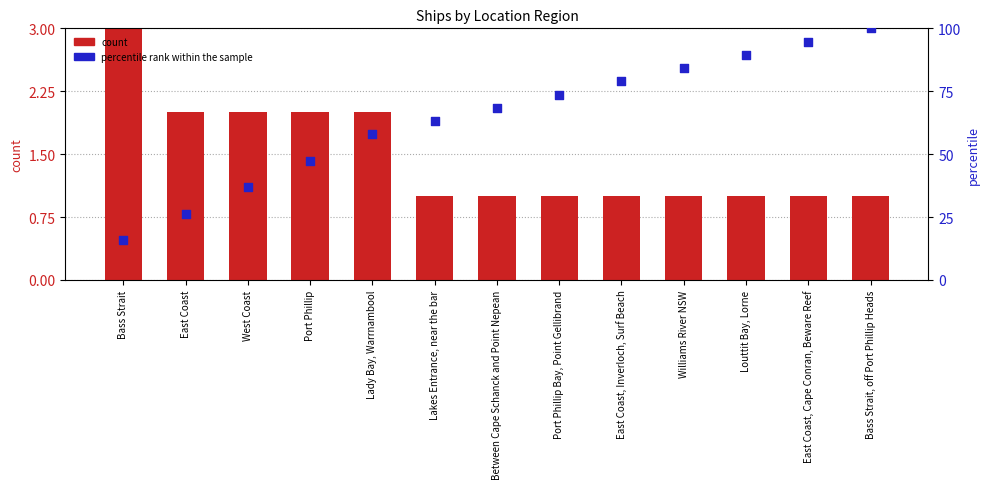

Which series has the largest total across all categories?

percentile rank within the sample